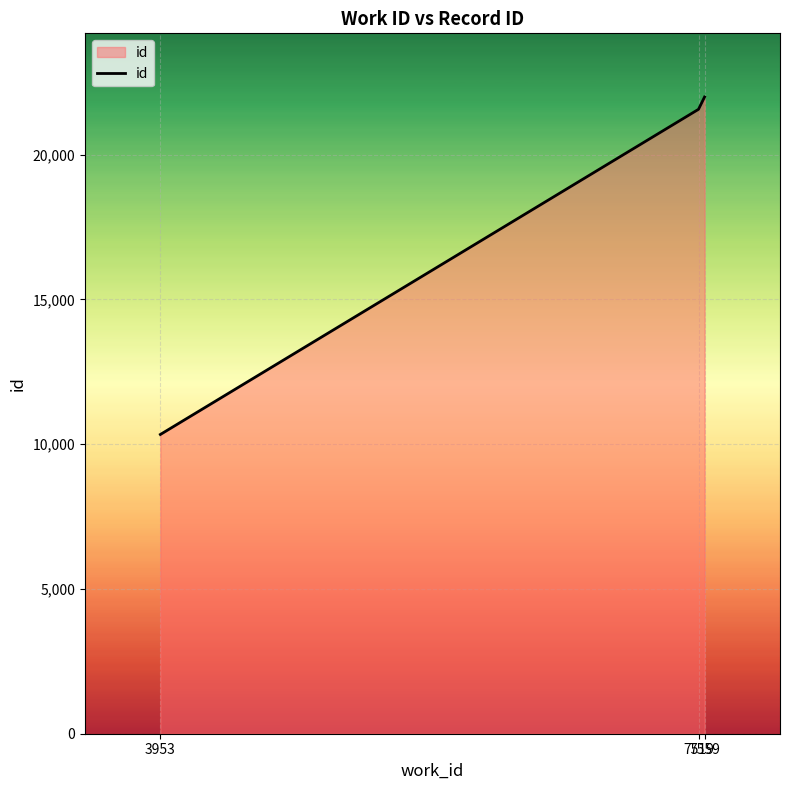

Between 7559 and 7519, which is larger?

7559